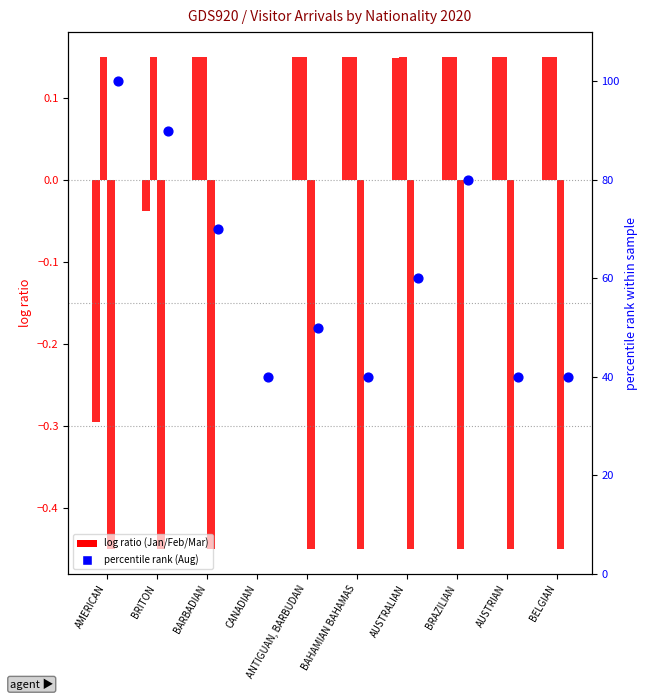

Which series reaches the maximum Y coordinate?

AUGUST pct rank